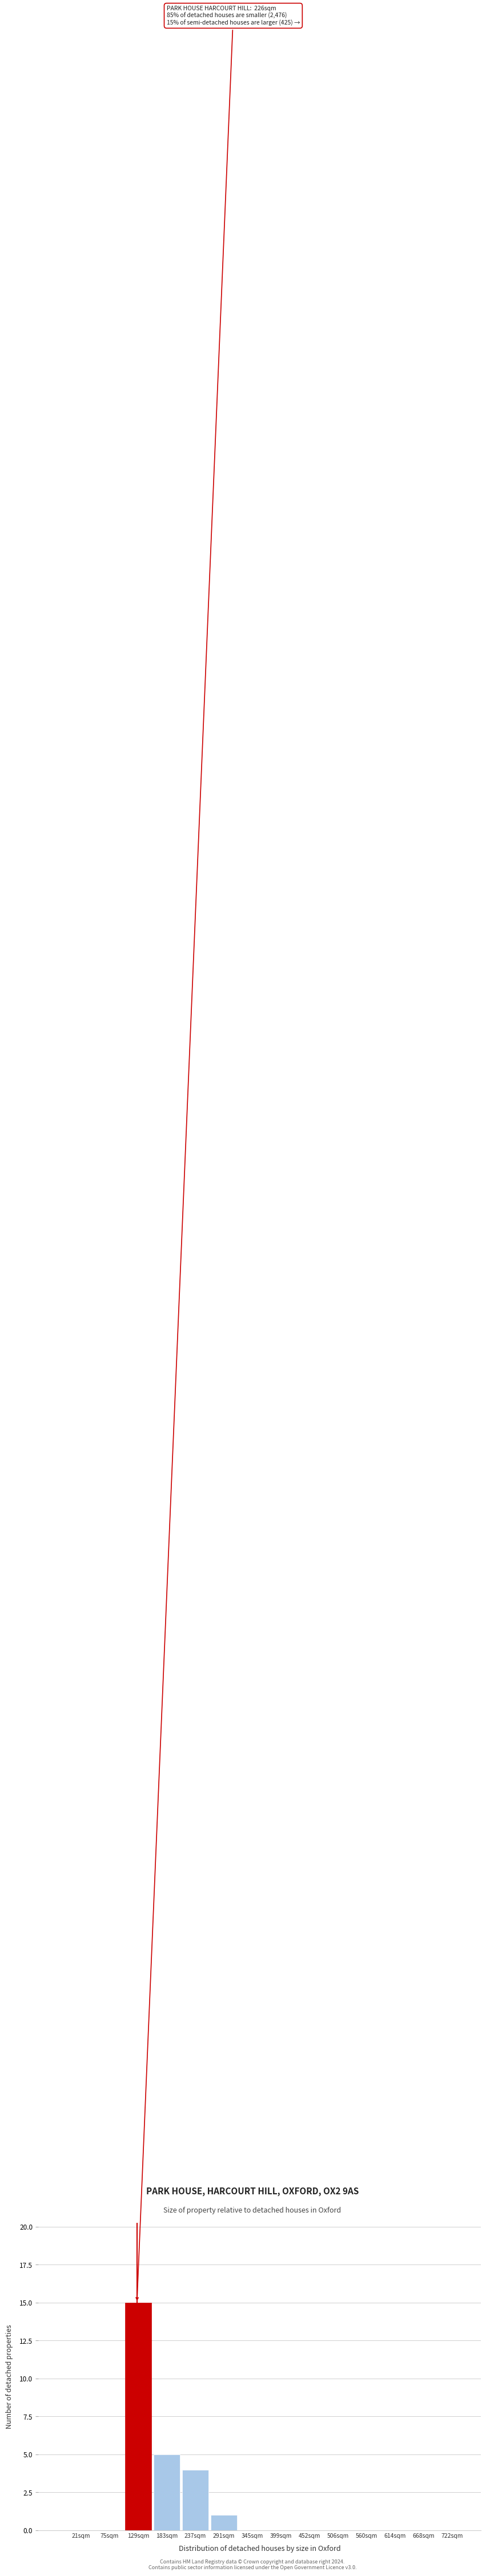

Reading left to right, list all the values displayed in this chart.

21sqm=0	75sqm=0	129sqm=15	183sqm=5	237sqm=4	291sqm=1	345sqm=0	399sqm=0	452sqm=0	506sqm=0	560sqm=0	614sqm=0	668sqm=0	722sqm=0